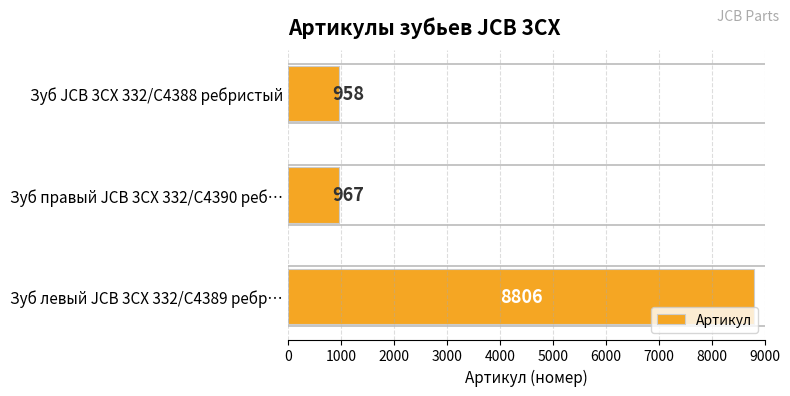

What is the difference between the maximum and minimum values?

7848